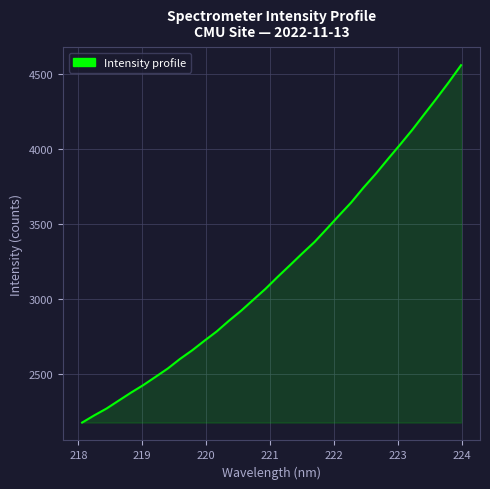

Reading left to right, what are all the values shown in this chart?

2174.7	2223.2	2268.5	2321.8	2374.7	2424.7	2479.5	2535.1	2599.0	2656.8	2720.5	2782.2	2853.5	2920.5	2994.0	3067.0	3147.1	3224.3	3302.5	3378.5	3465.8	3554.7	3641.7	3739.8	3831.5	3930.2	4027.0	4125.7	4231.4	4336.4	4444.2	4557.1